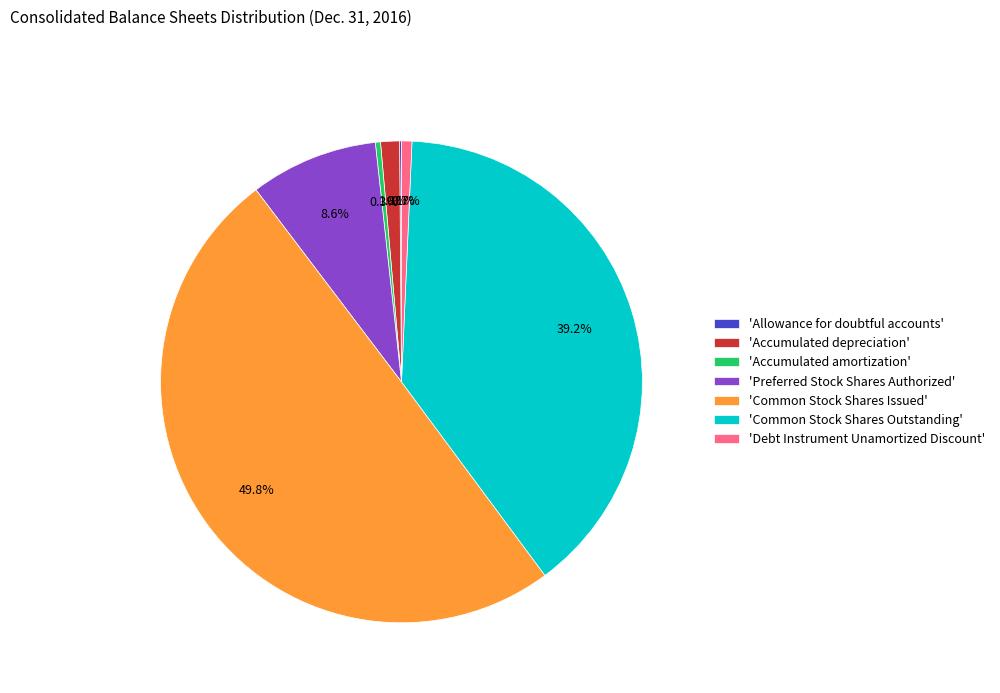

Between 'Accumulated amortization' and 'Common Stock Shares Outstanding', which is larger?

'Common Stock Shares Outstanding'